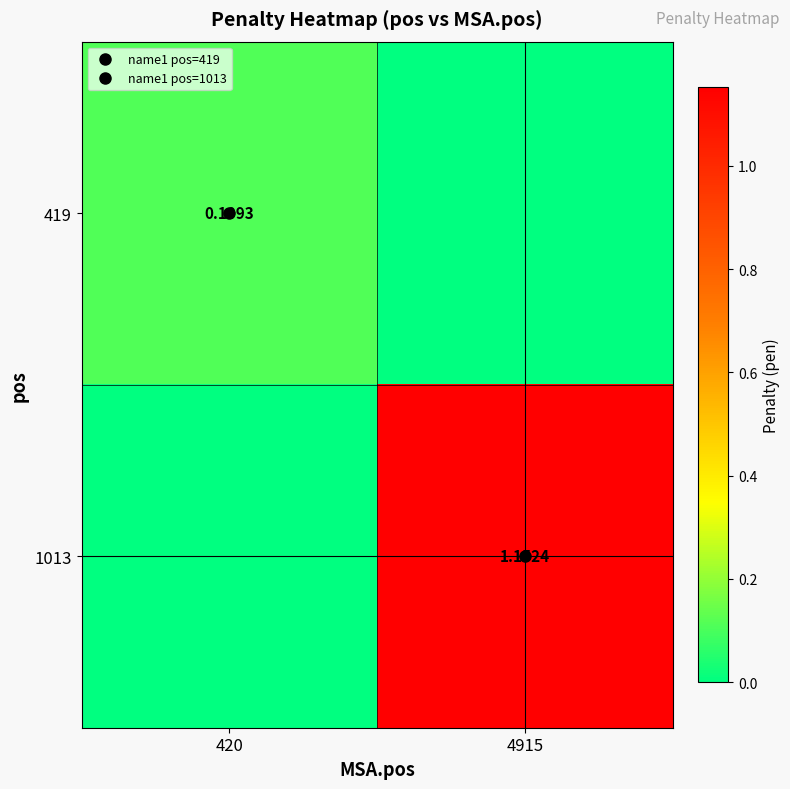

Between 420 and 4915, which series saw the biggest shift?

1013